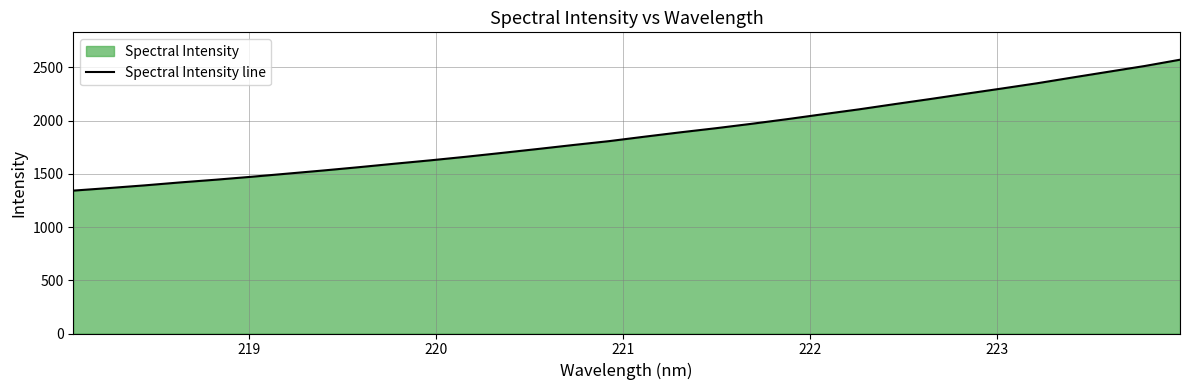

Does the chart display data point markers on the line(s)?

No